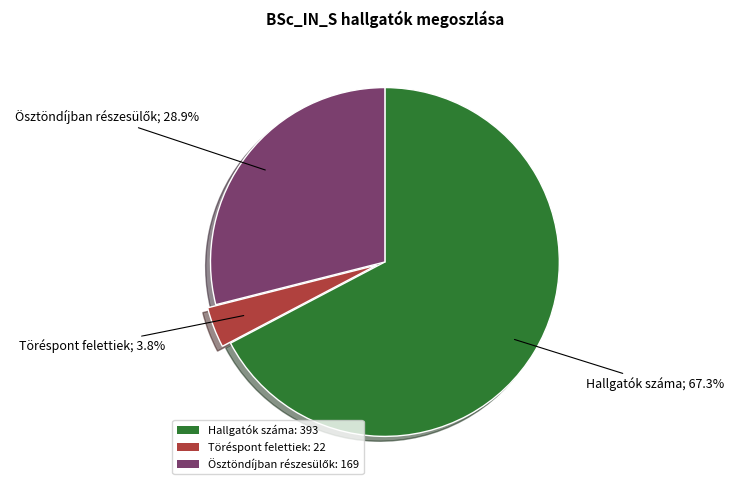

Is there a majority slice in this chart?

Yes